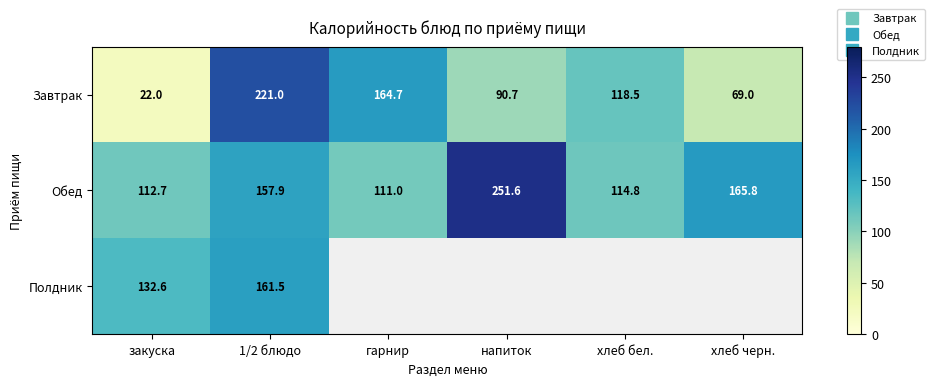

What is the difference between the maximum and minimum values in the Завтрак series?

199.0